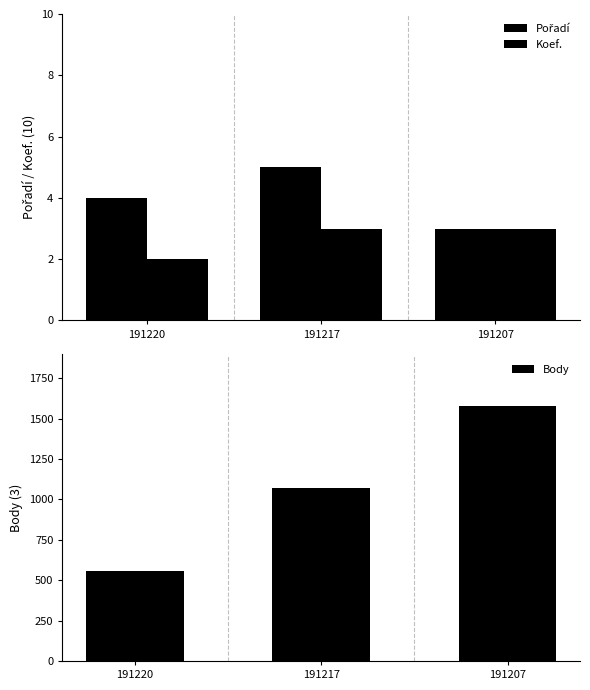

What are all the series names shown in the legend?

Pořadí, Koef., Body